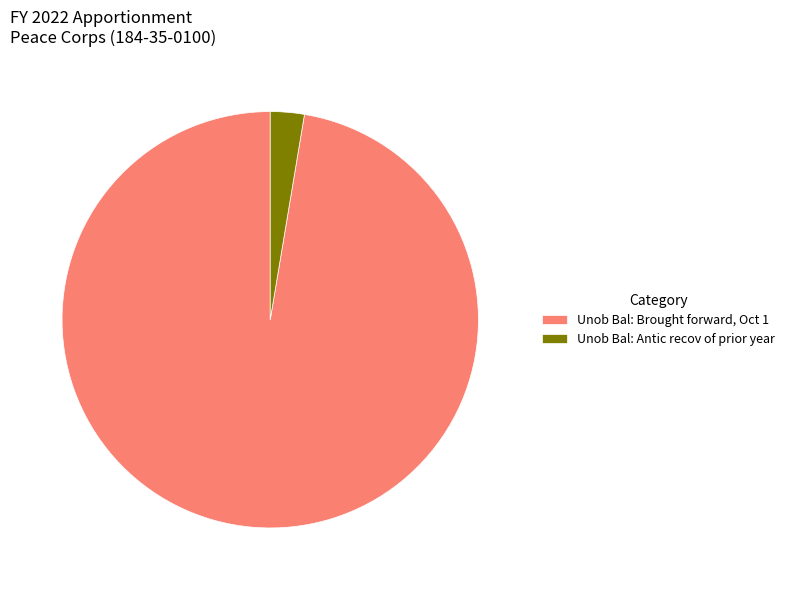

Is there a majority slice in this chart?

Yes